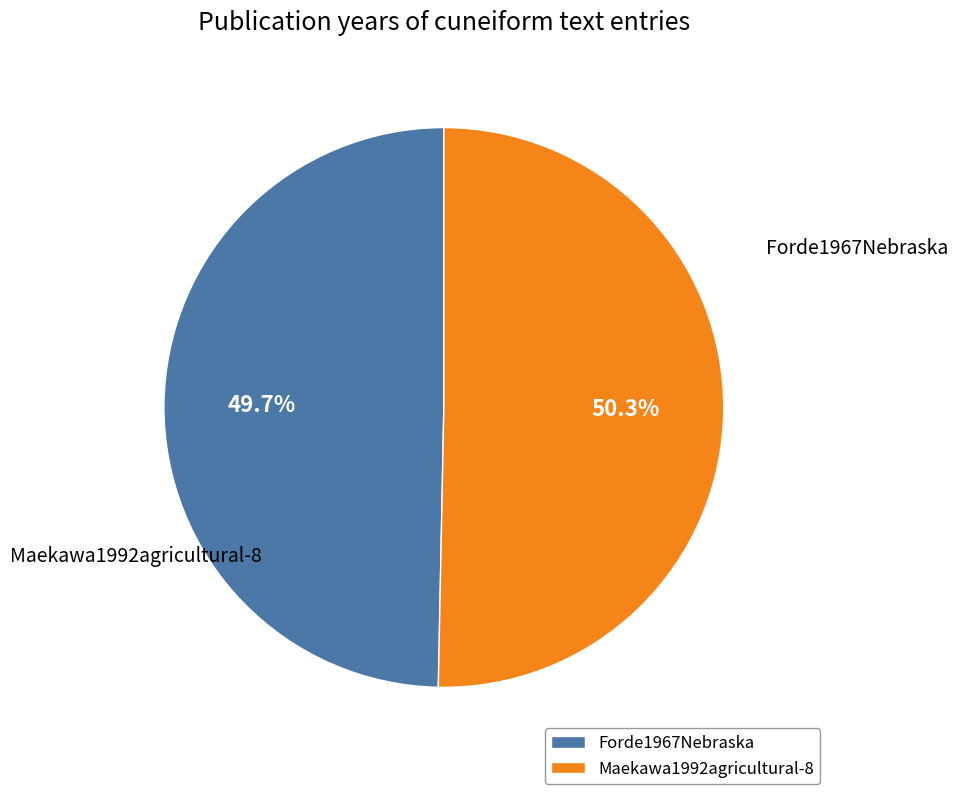

Does Maekawa1992agricultural-8 represent more than half of the total?

Yes